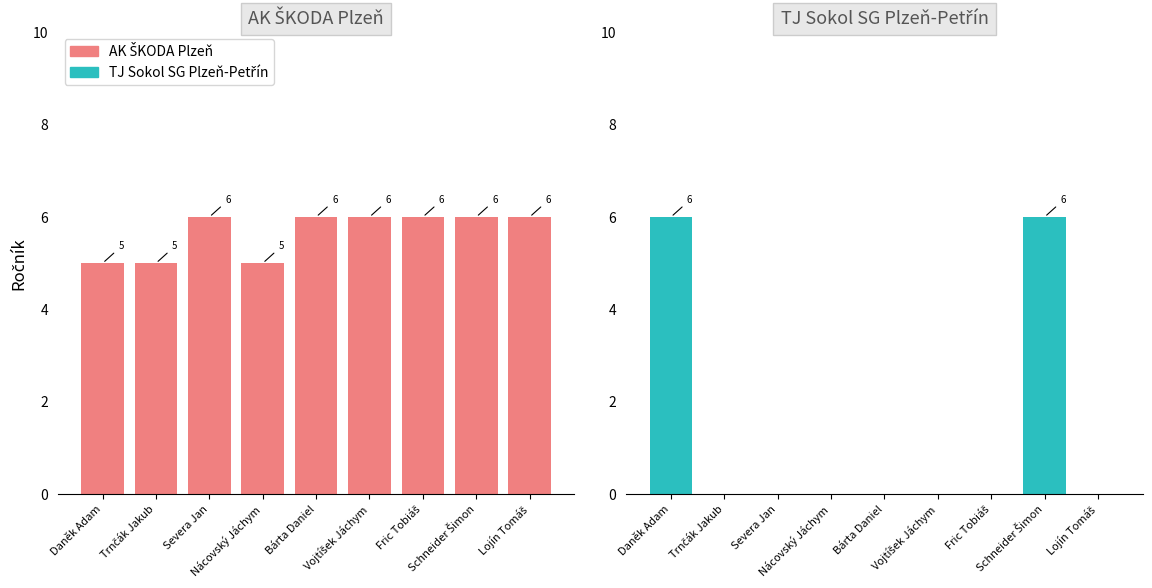

What is the lowest value of the AK ŠKODA Plzeň series?

5